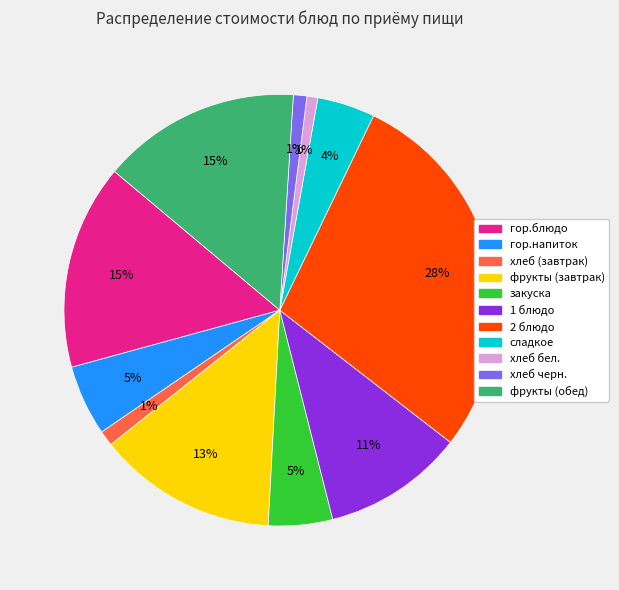

The гор.напиток slice represents 5% of the pie. True or false?

True